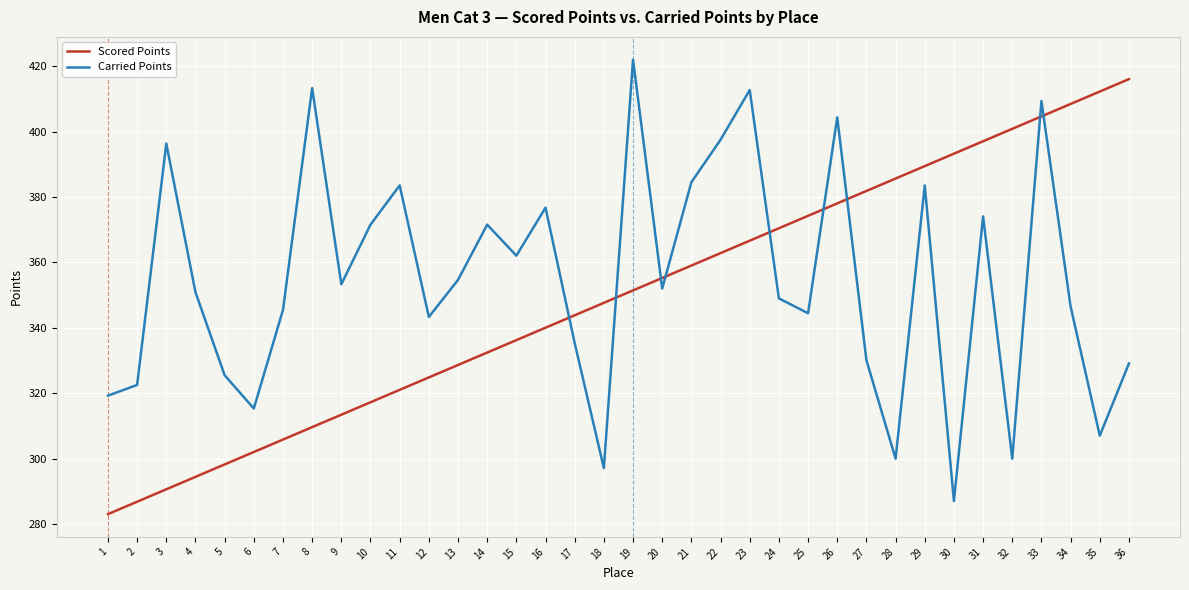

What is the sum of the Carried Points values at 18 and 1?

616.4